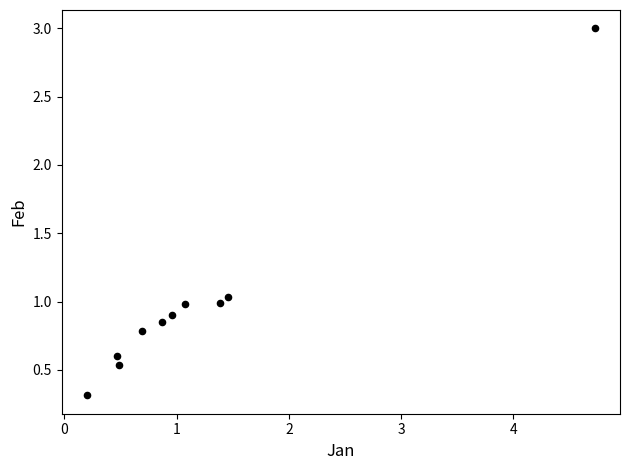

What is the average X value?

1.2